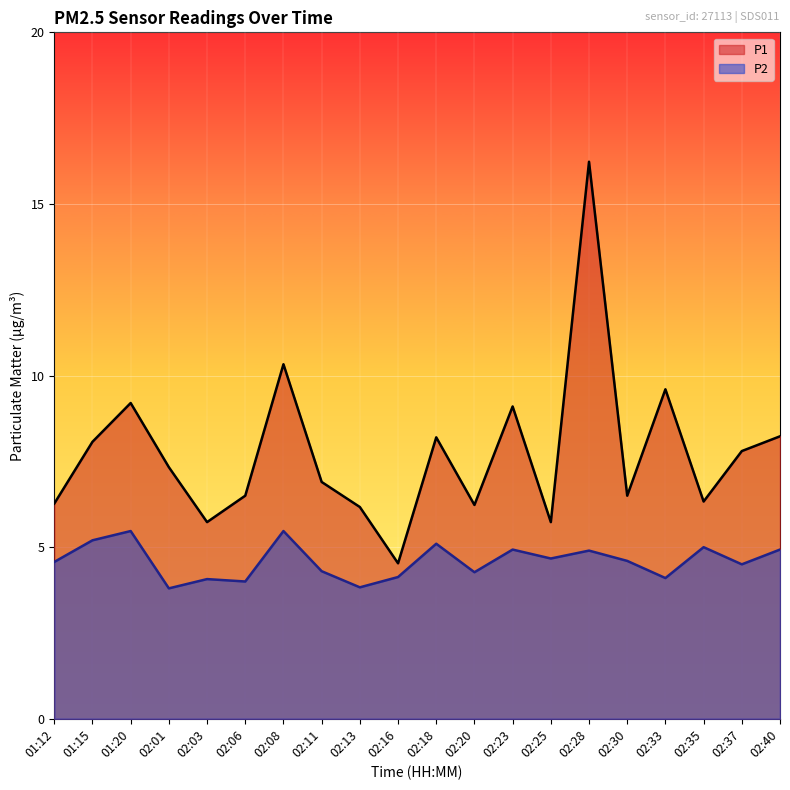

The P2 series shows 5.0 at 02:35. True or false?

True